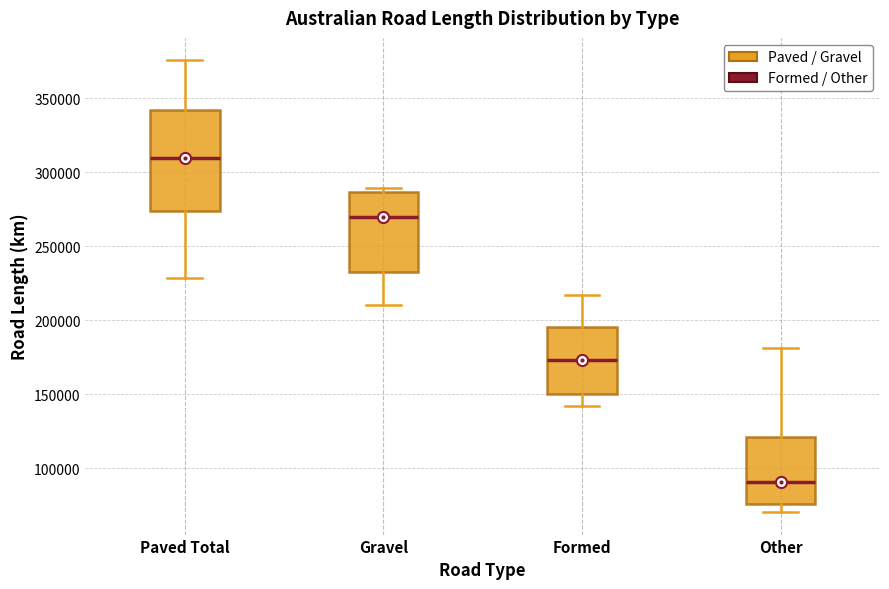

Reading left to right, transcribe this box plot: for each box, give where its median line is, the range the box spans, and where its two whiskers end, as read against the y-axis. The values are not printed on the chart, so give them approximately, as read against the axis.

Paved Total: median 310000, box 275000 to 340000, whiskers 230000 to 375000
Gravel: median 270000, box 235000 to 285000, whiskers 210000 to 290000
Formed: median 175000, box 150000 to 195000, whiskers 140000 to 215000
Other: median 90000, box 75000 to 120000, whiskers 70000 to 180000